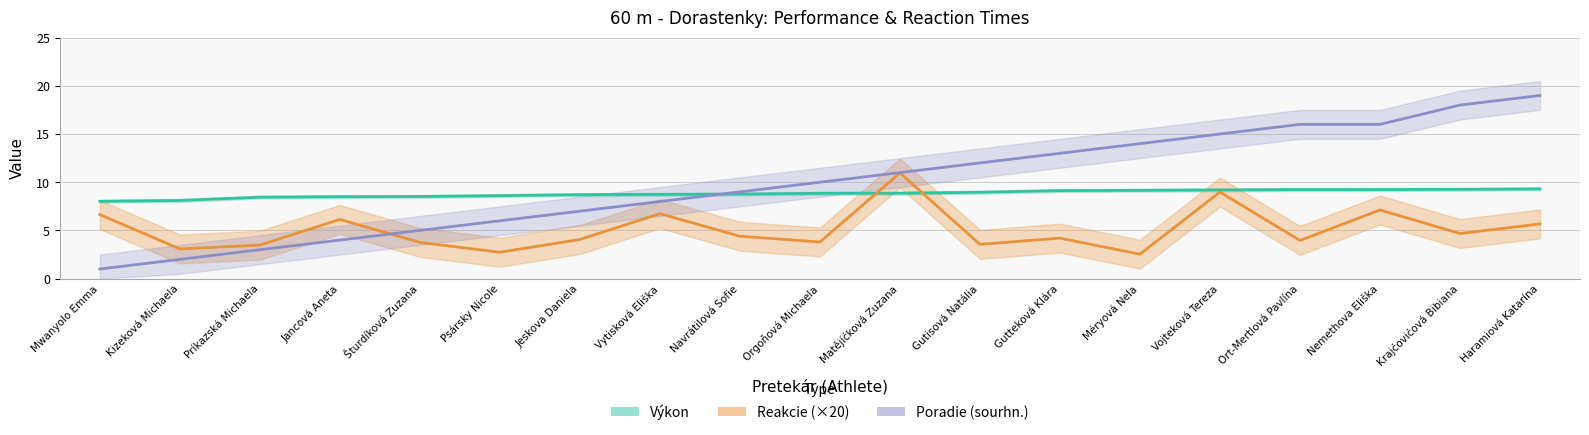

Is it true that Výkon equals 13.5 at Ort-Mertlová Pavlína?

False